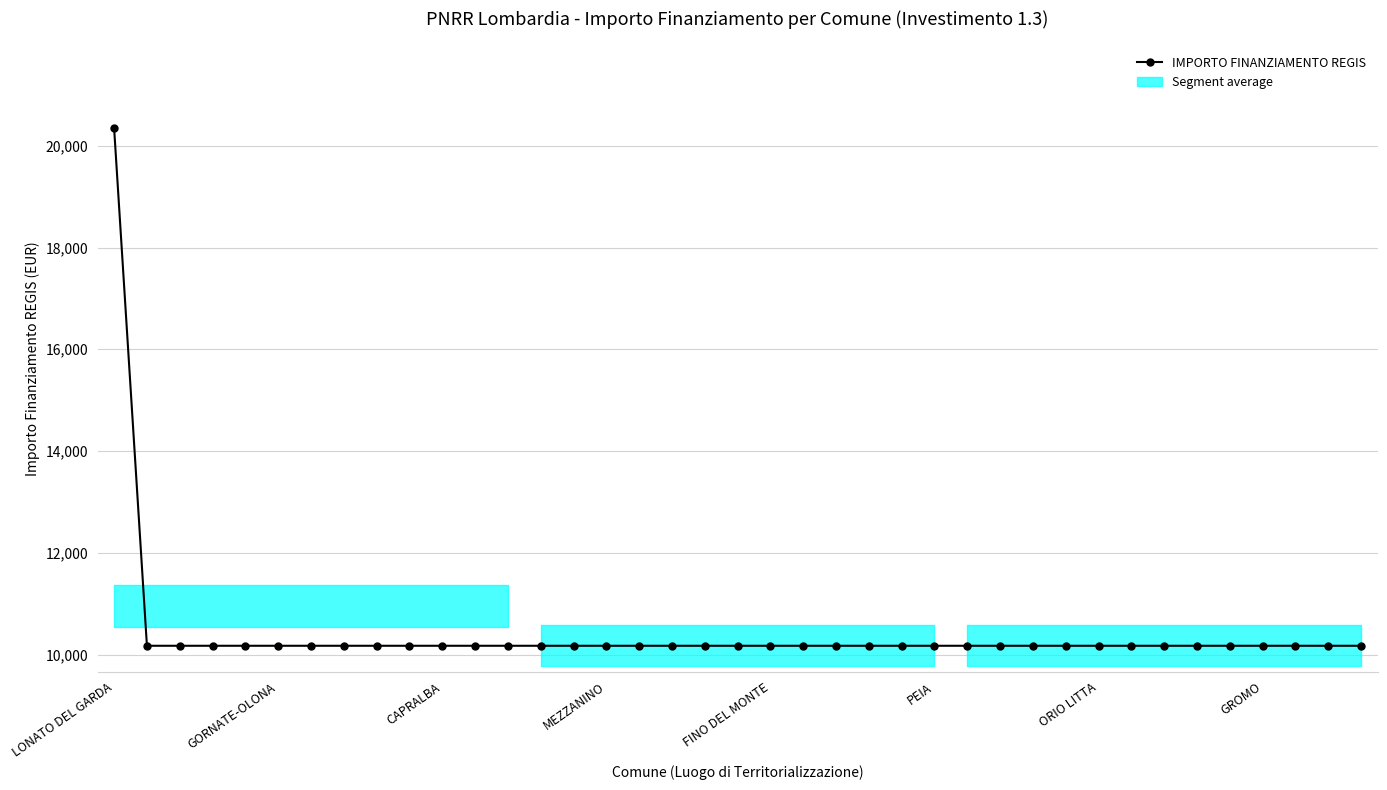

Which category has the lowest value across all series?

GORNATE-OLONA